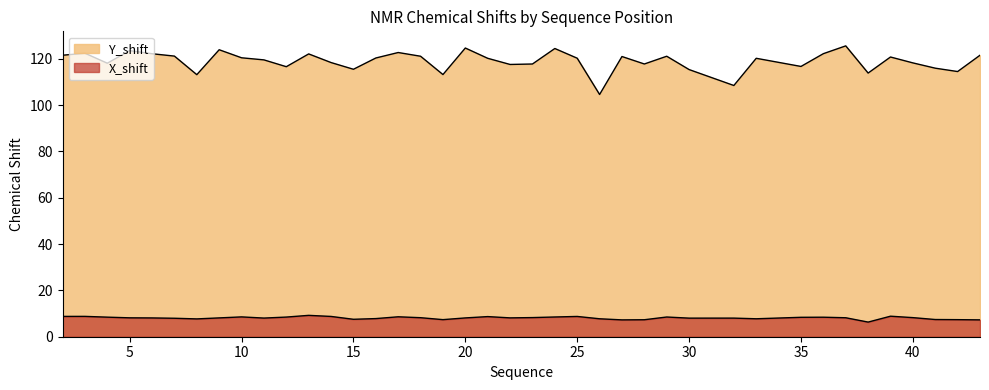

Reading left to right, what are all the values shown in this chart?

Y_shift: 121.5	122.4	118.1	123.5	122.2	121.2	113.1	123.9	120.4	119.5	116.6	122.1	118.4	115.5	120.3	122.7	121.1	113.2	124.6	120.2	117.5	117.7	124.4	120.2	104.6	121.0	117.8	121.1	115.3	108.5	120.2	116.7	122.2	125.6	113.8	120.8	118.2	115.9	114.5	121.5
X_shift: 8.8	8.8	8.4	8.2	8.1	8.0	7.7	8.1	8.6	8.1	8.5	9.2	8.8	7.5	7.8	8.6	8.2	7.4	8.1	8.7	8.1	8.3	8.5	8.8	7.7	7.3	7.3	8.5	8.0	8.0	7.7	8.4	8.4	8.2	6.3	8.9	8.2	7.4	7.4	7.3